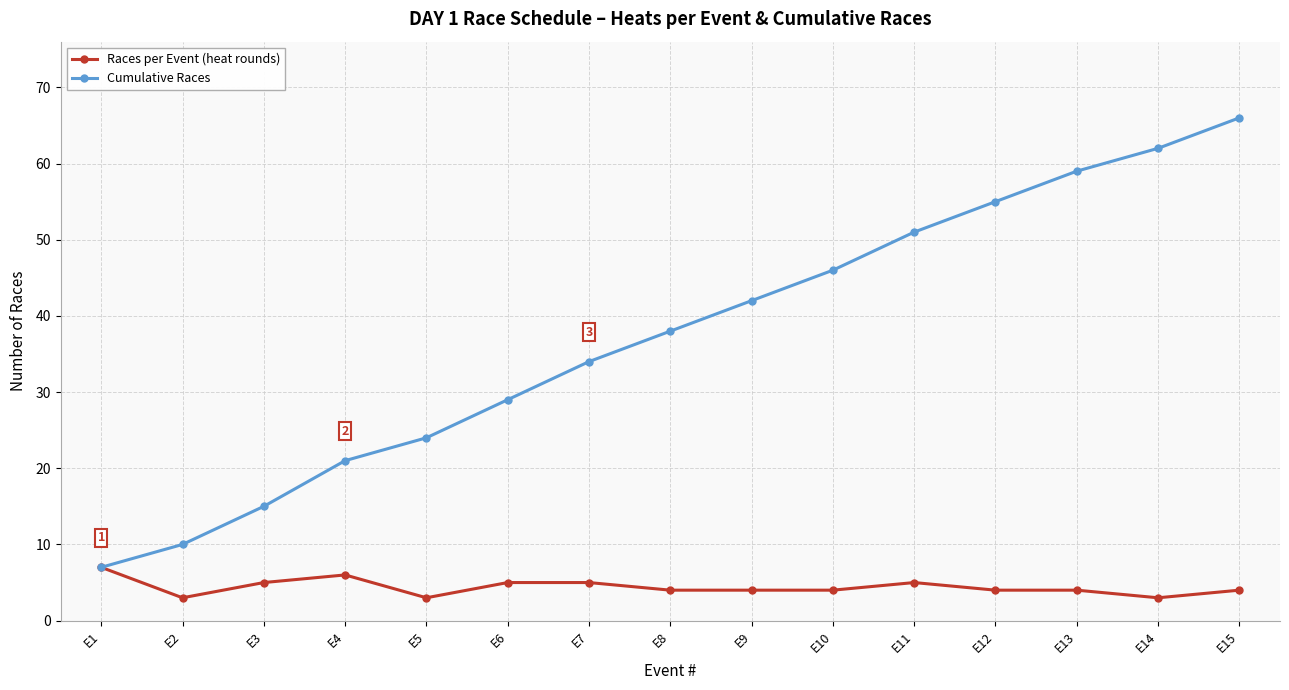

How many values in the Cumulative Races series are below 38?

7